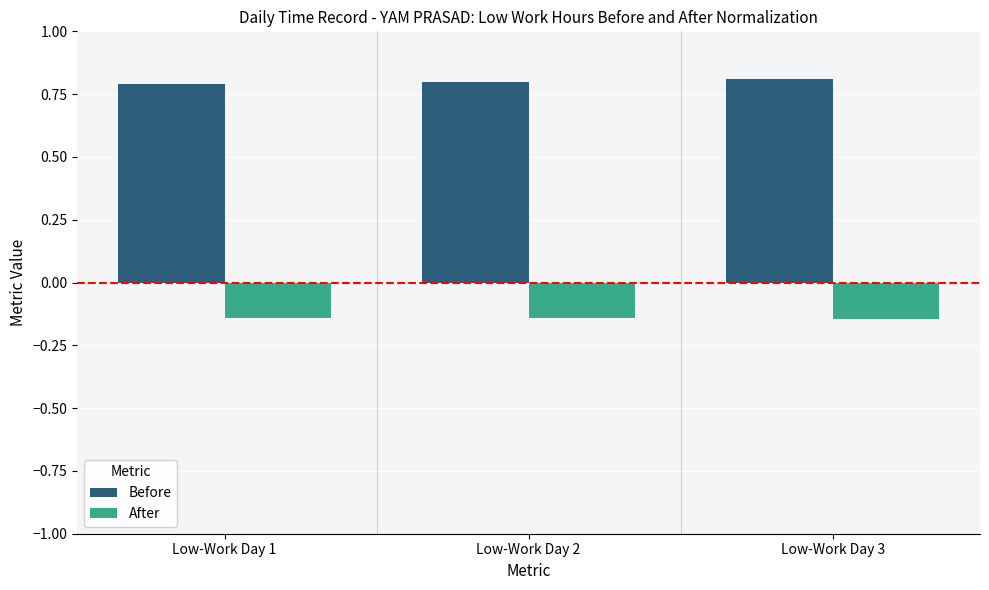

What is the maximum value shown in the chart?

0.8